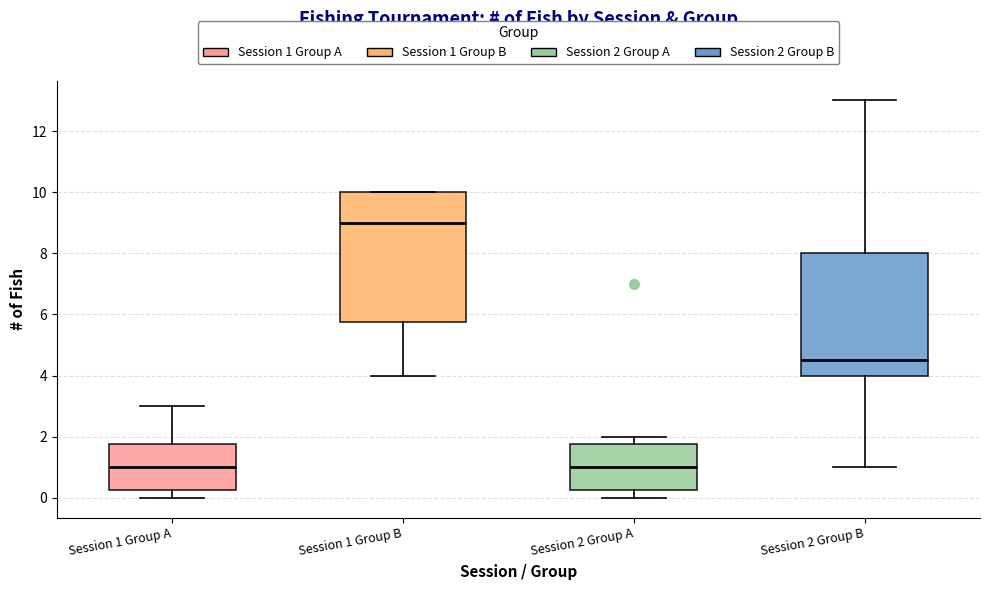

Reading left to right, transcribe this box plot: for each box, give where its median line is, the range the box spans, and where its two whiskers end, as read against the y-axis. The values are not printed on the chart, so give them approximately, as read against the axis.

Session 1 Group A: median 1.0, box 0.2 to 1.8, whiskers 0.0 to 3.0
Session 1 Group B: median 9.0, box 5.8 to 10.0, whiskers 4.0 to 10.0
Session 2 Group A: median 1.0, box 0.2 to 1.8, whiskers 0.0 to 2.0
Session 2 Group B: median 4.6, box 4.0 to 8.0, whiskers 1.0 to 13.0